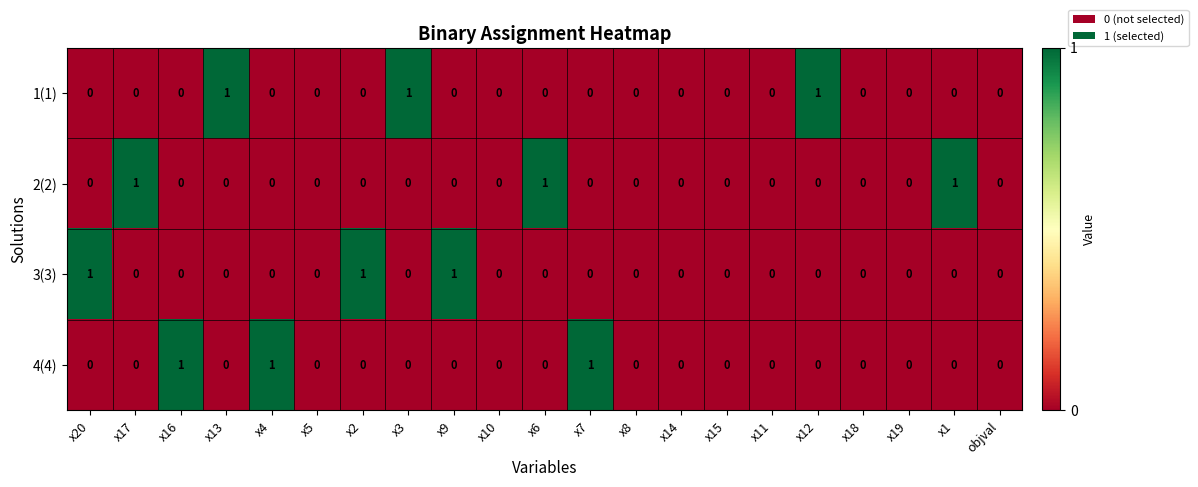

Count the 1(1) values in the range 0 to 1.

21